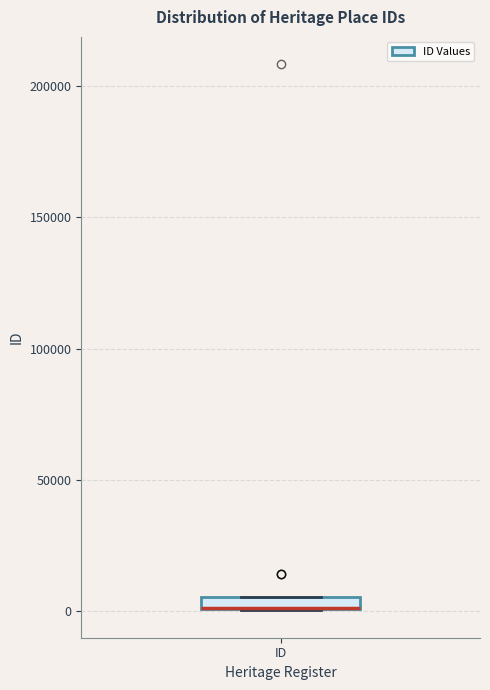

Where is the upper edge of the box for ID on the y-axis? The values are not printed on the chart, so give them approximately, as read against the axis.

5000